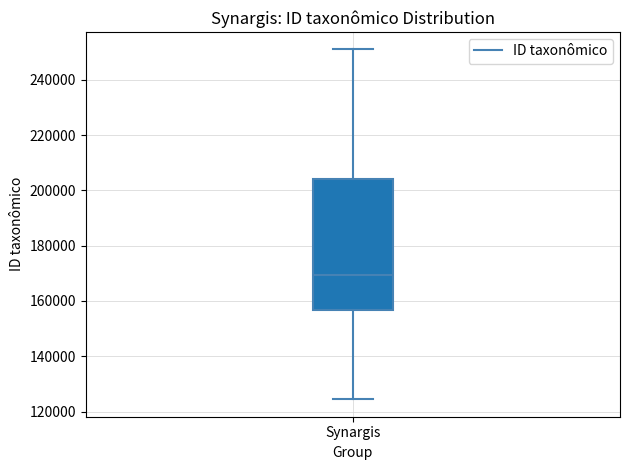

Read this box plot against the y-axis: the position of the median line, the range covered by the box, and the ends of both whiskers. The values are not printed on the chart, so give them approximately, as read against the axis.

median 170000, box 156000 to 204000, whiskers 124000 to 252000